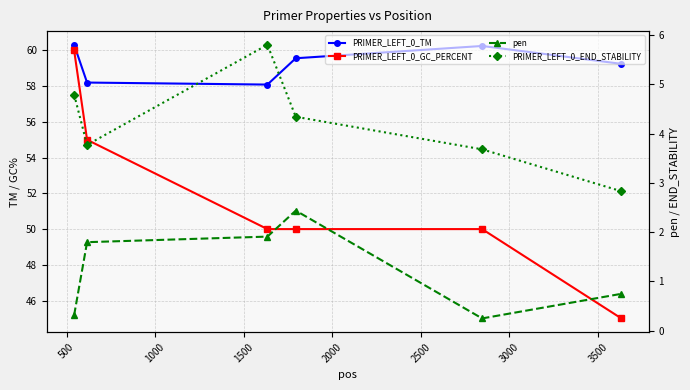

What is the difference between the second highest and minimum values in the PRIMER_LEFT_0_GC_PERCENT series?

10.0